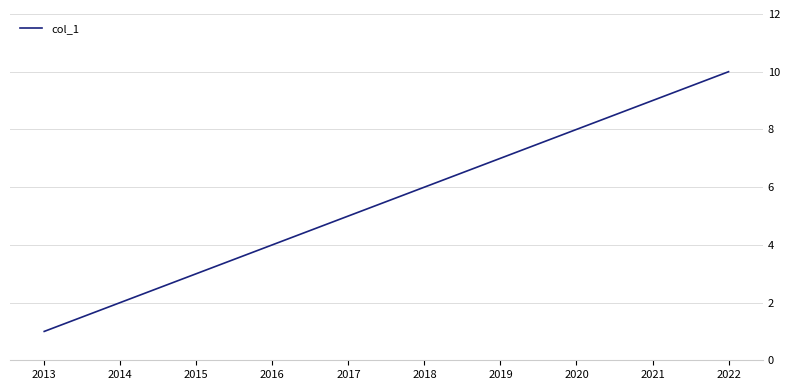

What is the change in value from 2014 to 2016?

+2